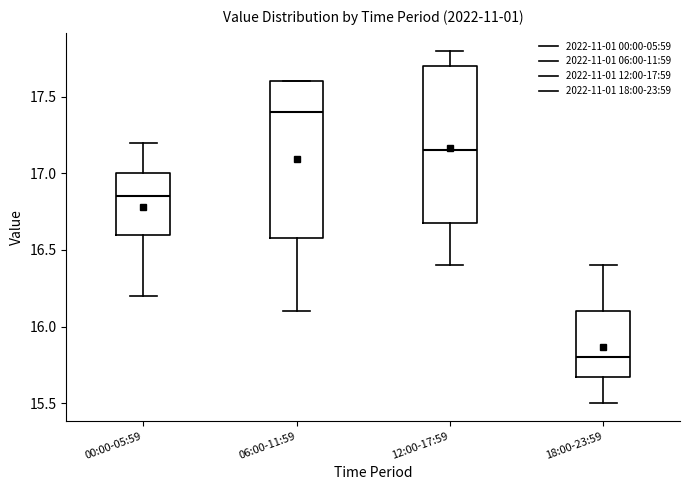

Reading left to right, transcribe this box plot: for each box, give where its median line is, the range the box spans, and where its two whiskers end, as read against the y-axis. The values are not printed on the chart, so give them approximately, as read against the axis.

00:00-05:59: median 16.85, box 16.60 to 17.00, whiskers 16.20 to 17.20
06:00-11:59: median 17.40, box 16.60 to 17.60, whiskers 16.10 to 17.60
12:00-17:59: median 17.15, box 16.70 to 17.70, whiskers 16.40 to 17.80
18:00-23:59: median 15.80, box 15.70 to 16.10, whiskers 15.50 to 16.40